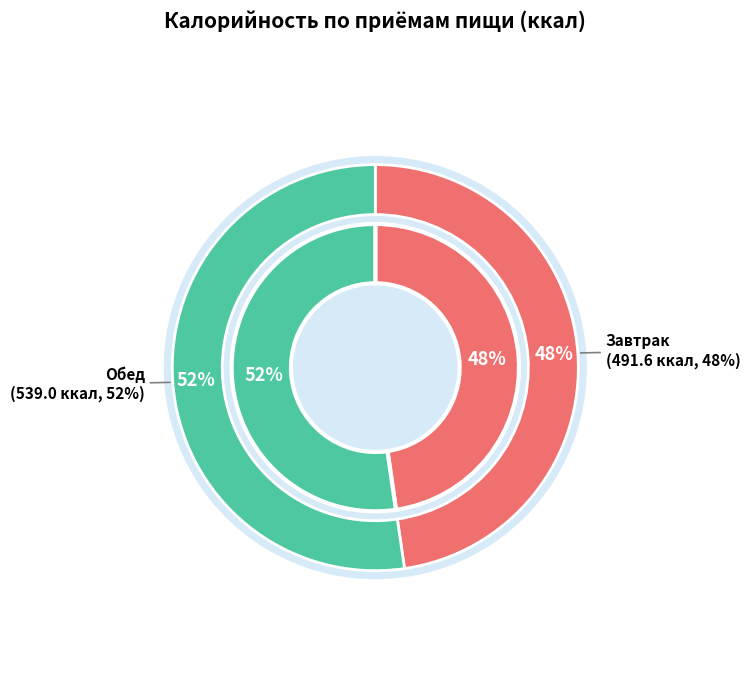

Count the number of slices in the pie.

2